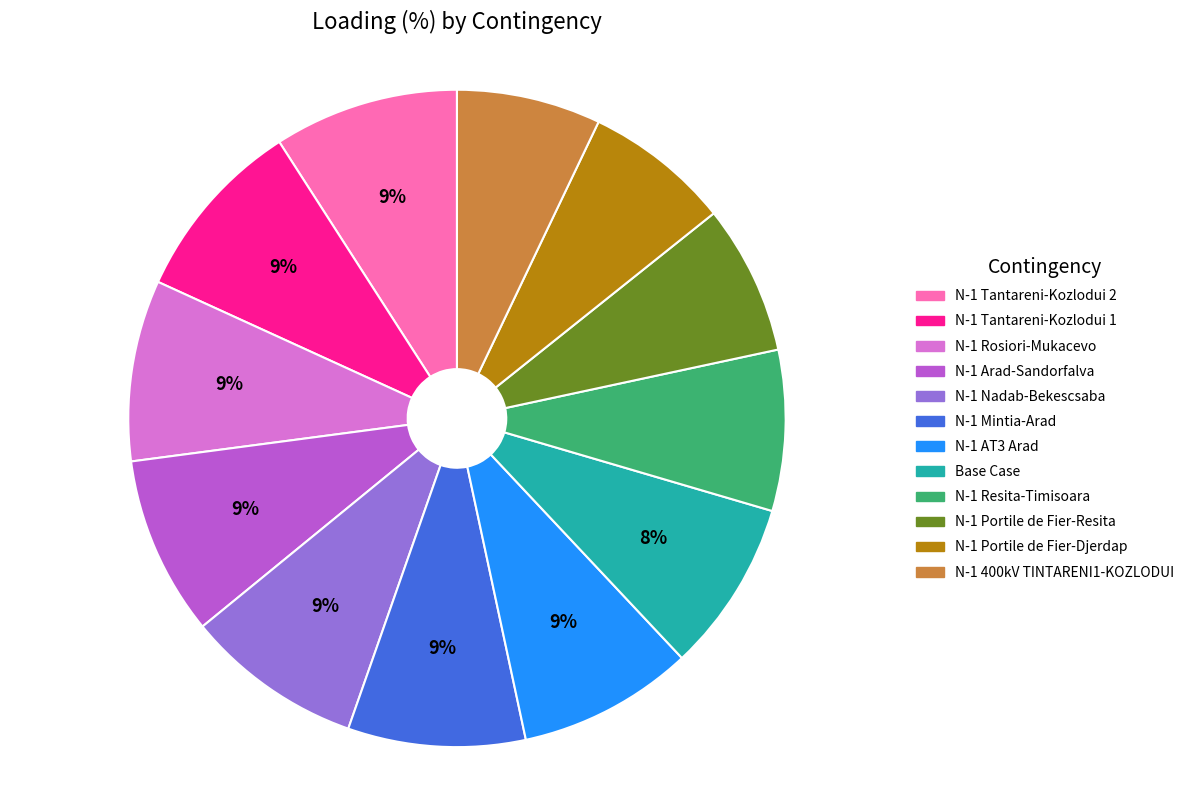

Is there any slice that represents more than half of the pie?

No